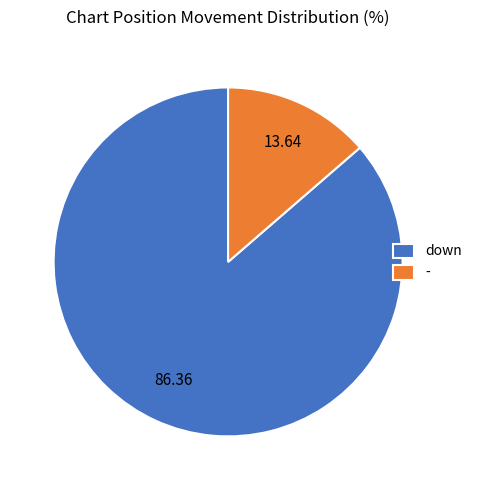

Between down and -, which is larger?

down